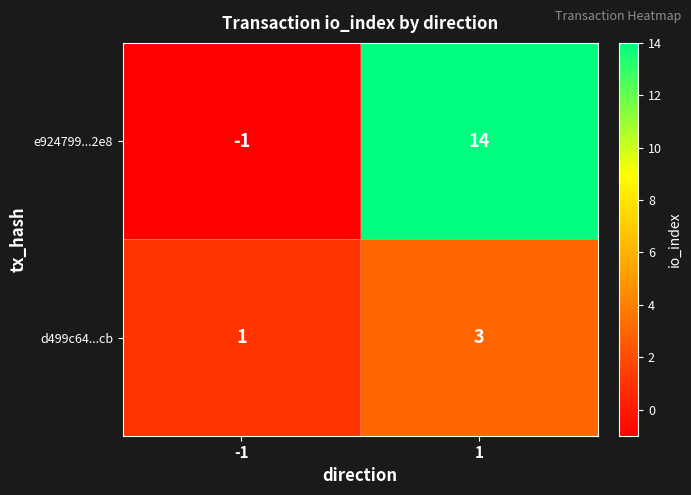

What value does the d499c64...cb series have at 1?

3